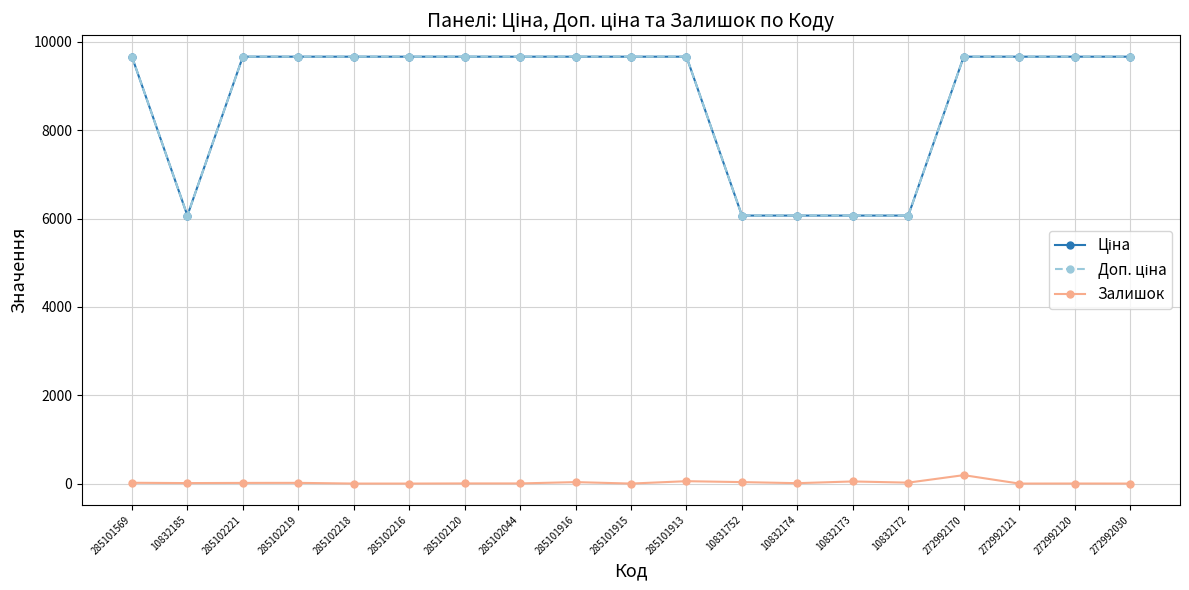

How many distinct data groups are displayed?

3